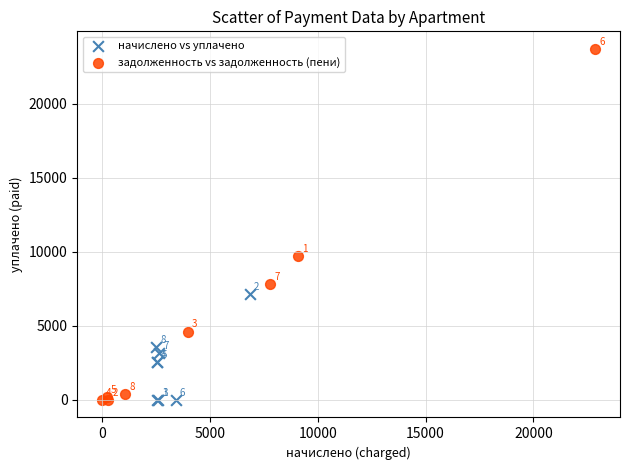

Which series contains the highest Y value?

задолженность vs задолженность (пени)